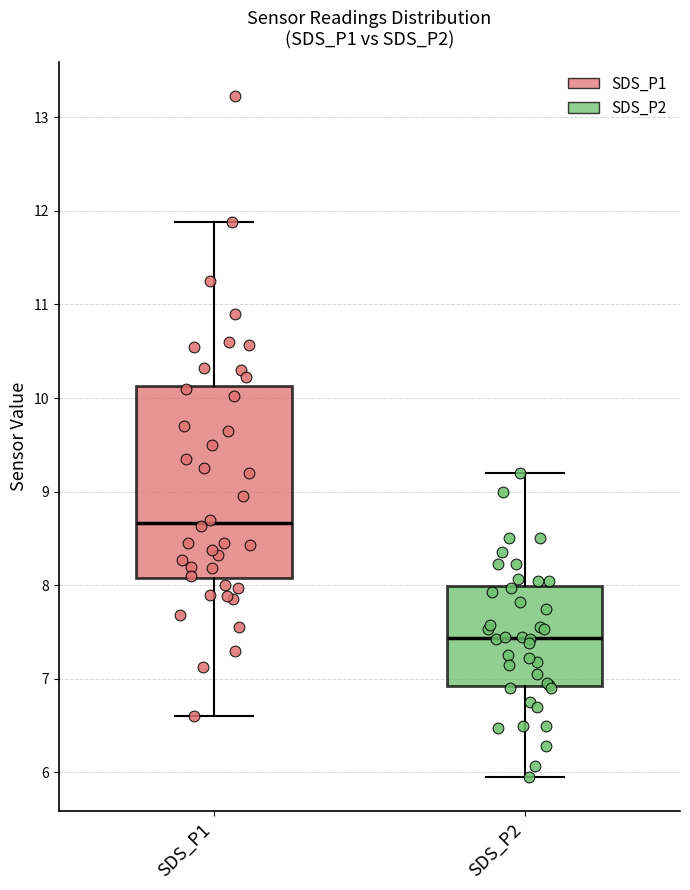

Which box has the highest median line?

SDS_P1